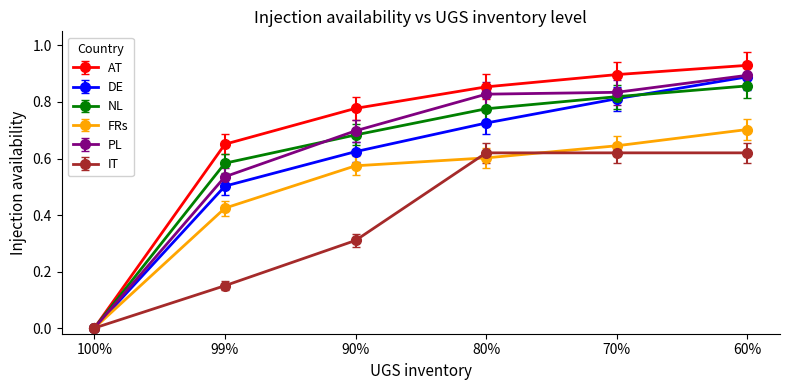

Which label corresponds to the smallest value in the chart?

100%